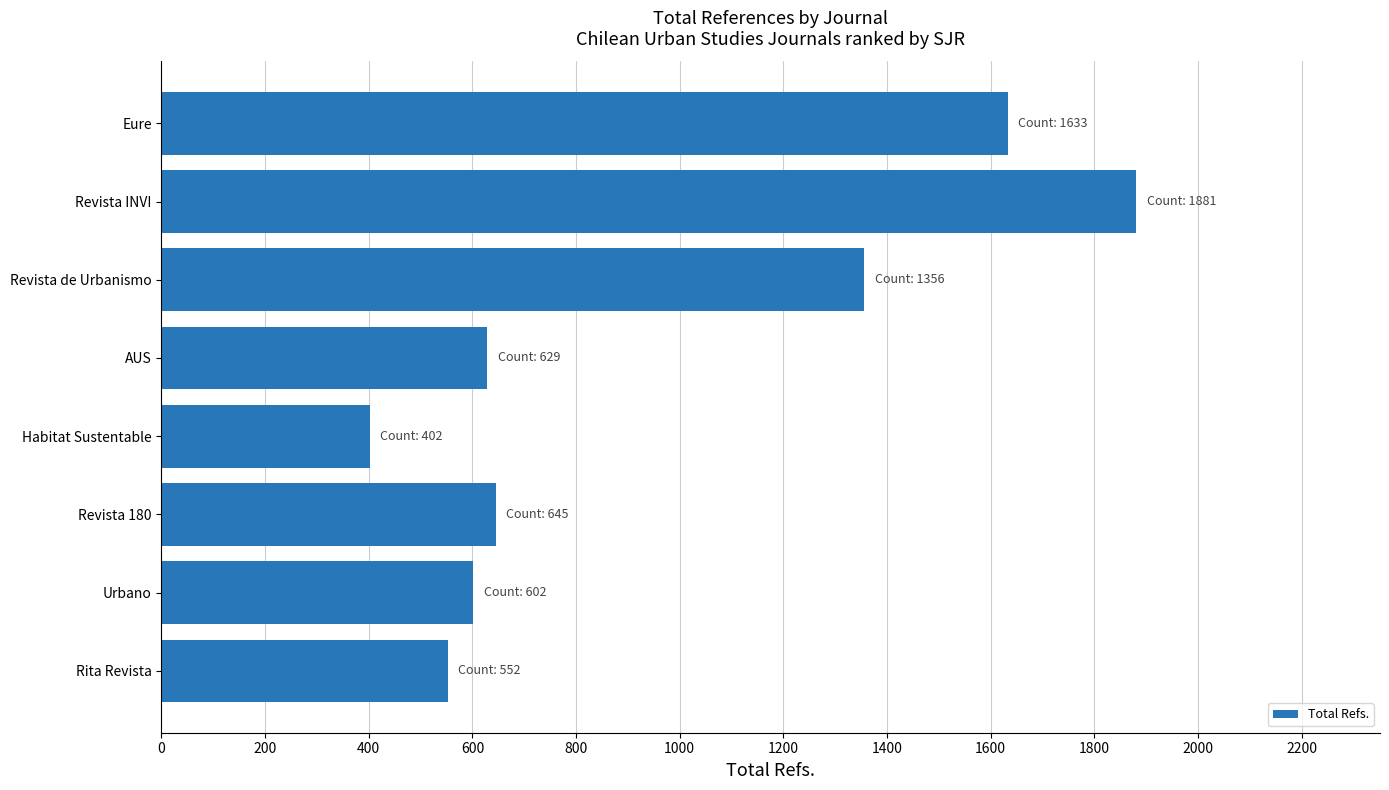

Which label corresponds to the smallest value in the chart?

Habitat Sustentable